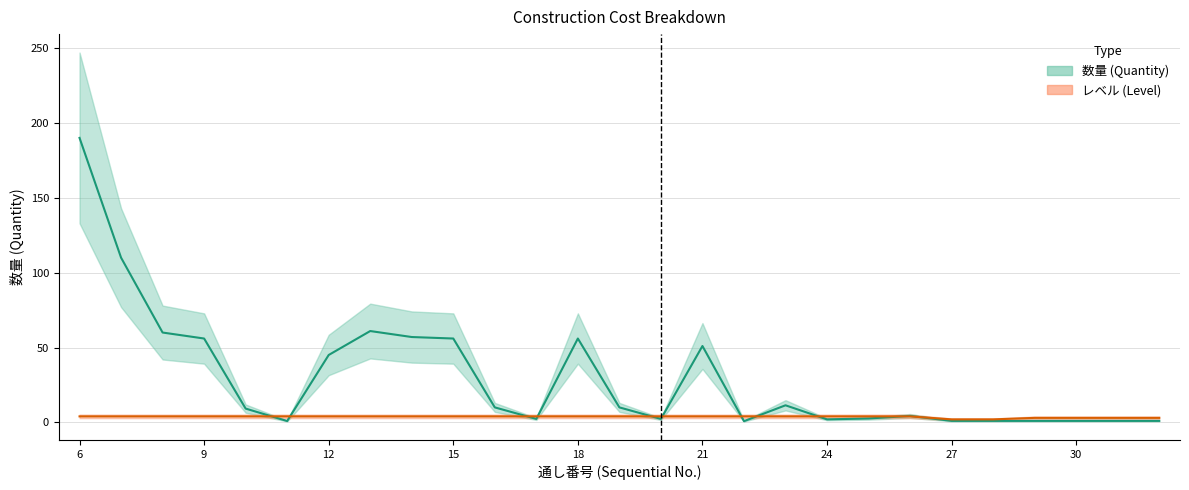

What are all the series names shown in the legend?

数量 (Quantity), レベル (Level)